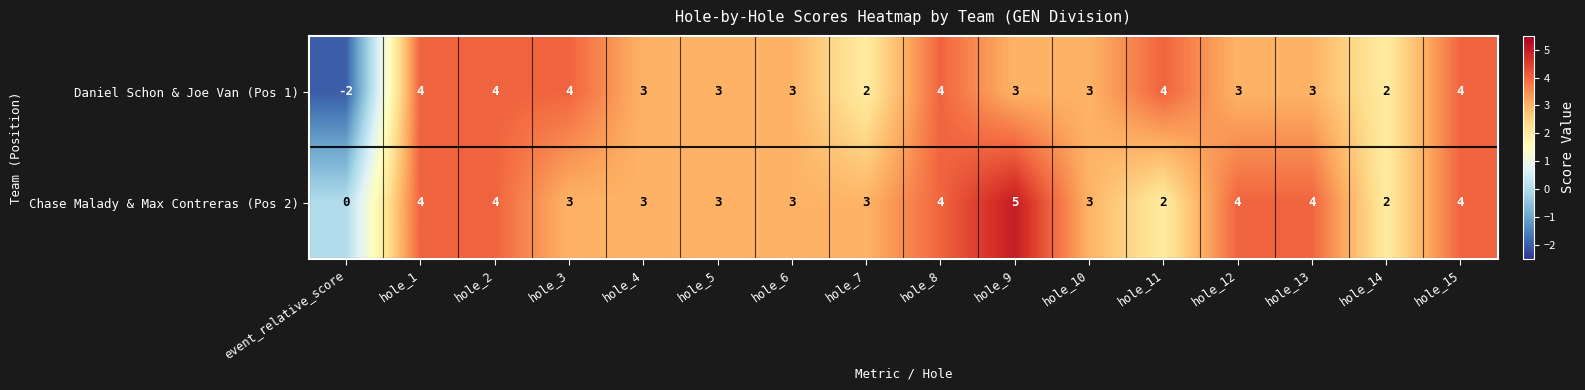

The Chase Malady & Max Contreras (Pos 2) series shows 3 at hole_4. True or false?

True